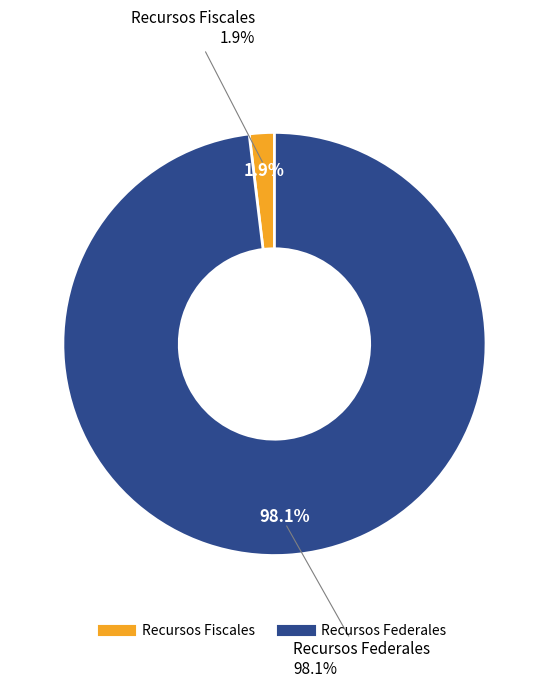

Combined, what portion of the pie is Recursos Federales and Recursos Fiscales?

100.0%